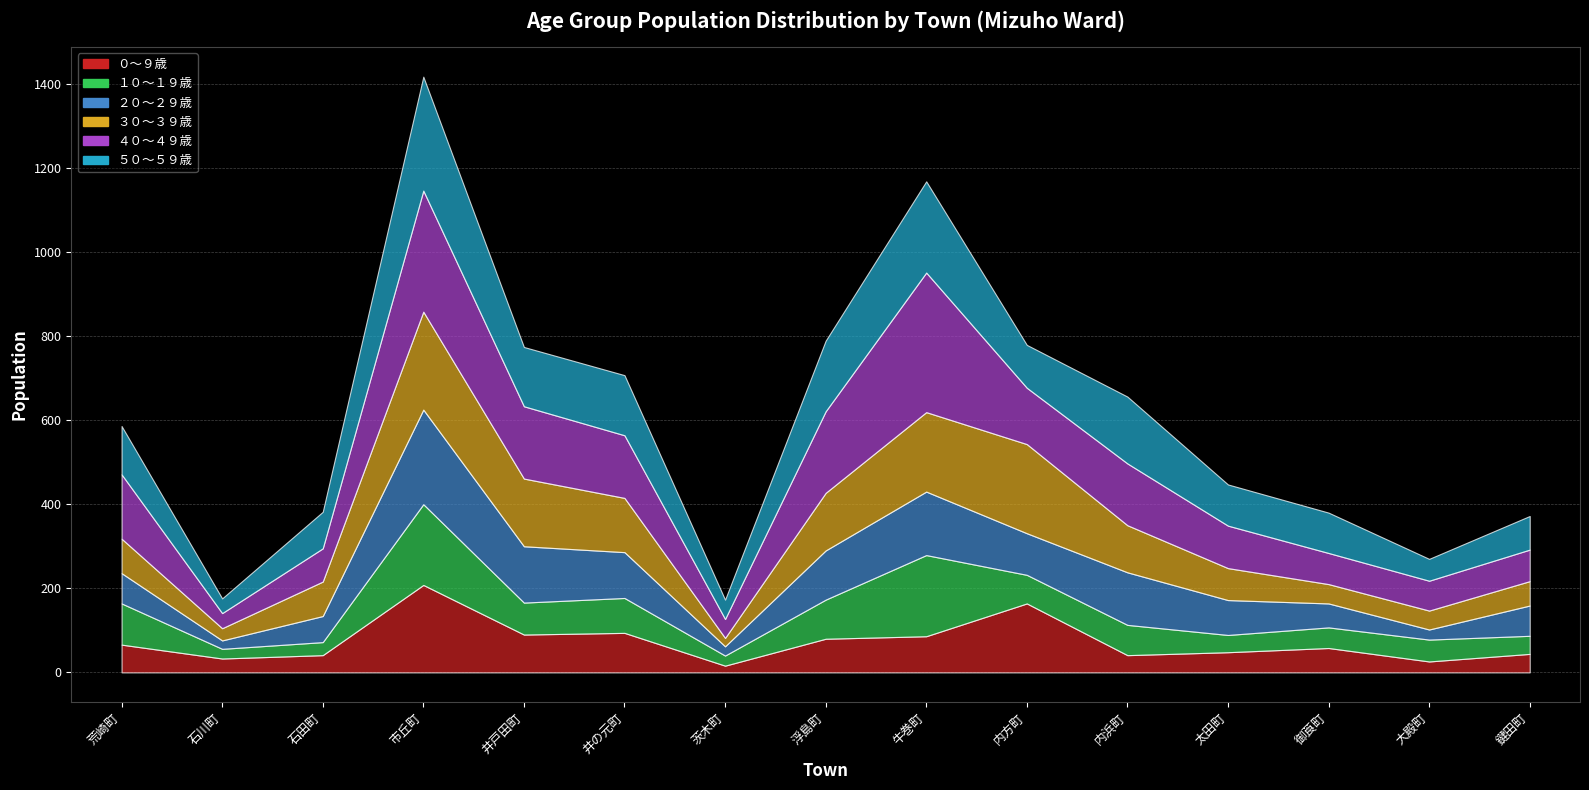

What is the label of the 1st point from the right?

鍵田町